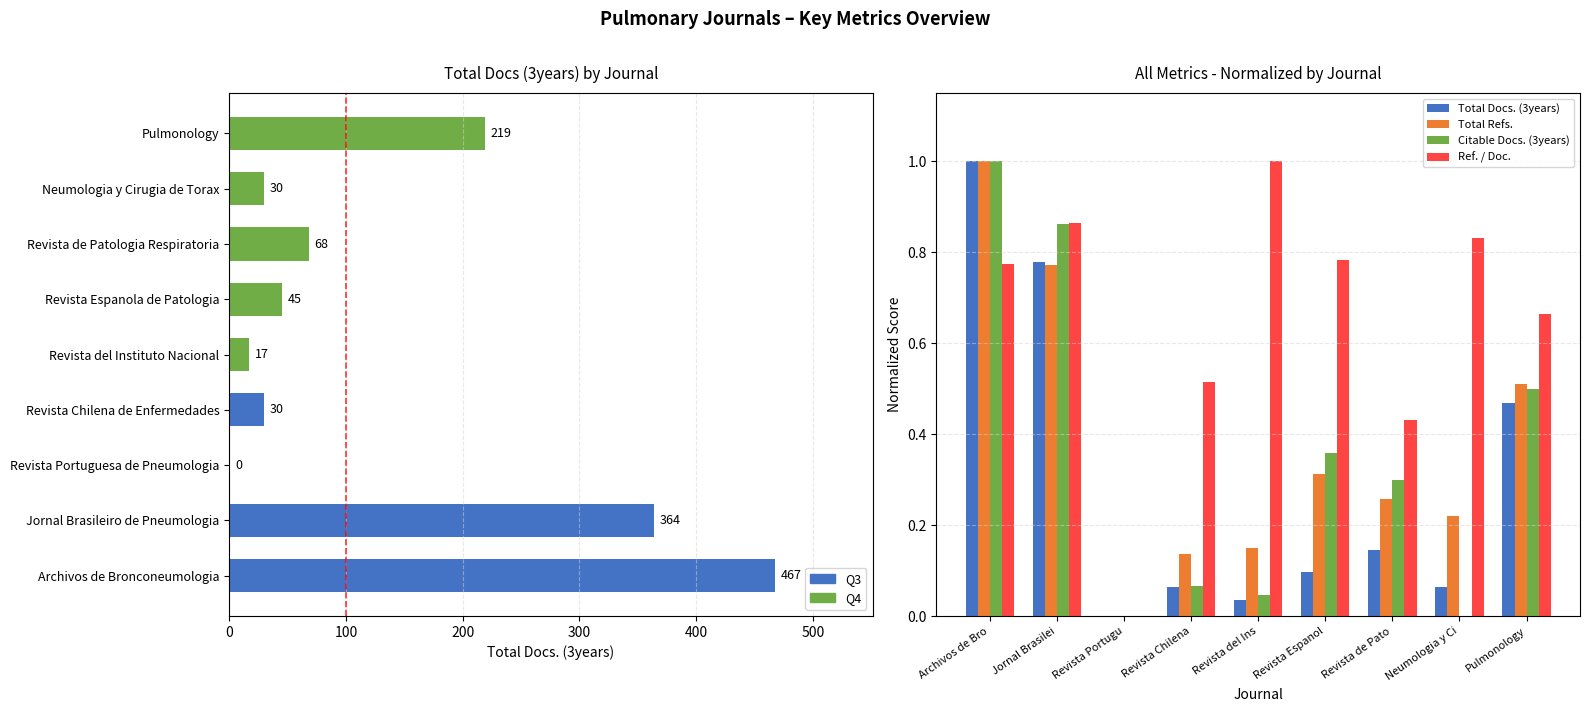

Reading right to left, list all the values displayed in this chart.

Total Docs. (3years): 0.5	0.1	0.1	0.1	0.0	0.1	0.0	0.8	1.0
Total Refs.: 0.5	0.2	0.3	0.3	0.2	0.1	0.0	0.8	1.0
Citable Docs. (3years): 0.5	0.0	0.3	0.4	0.0	0.1	0.0	0.9	1.0
Ref. / Doc.: 0.7	0.8	0.4	0.8	1.0	0.5	0.0	0.9	0.8